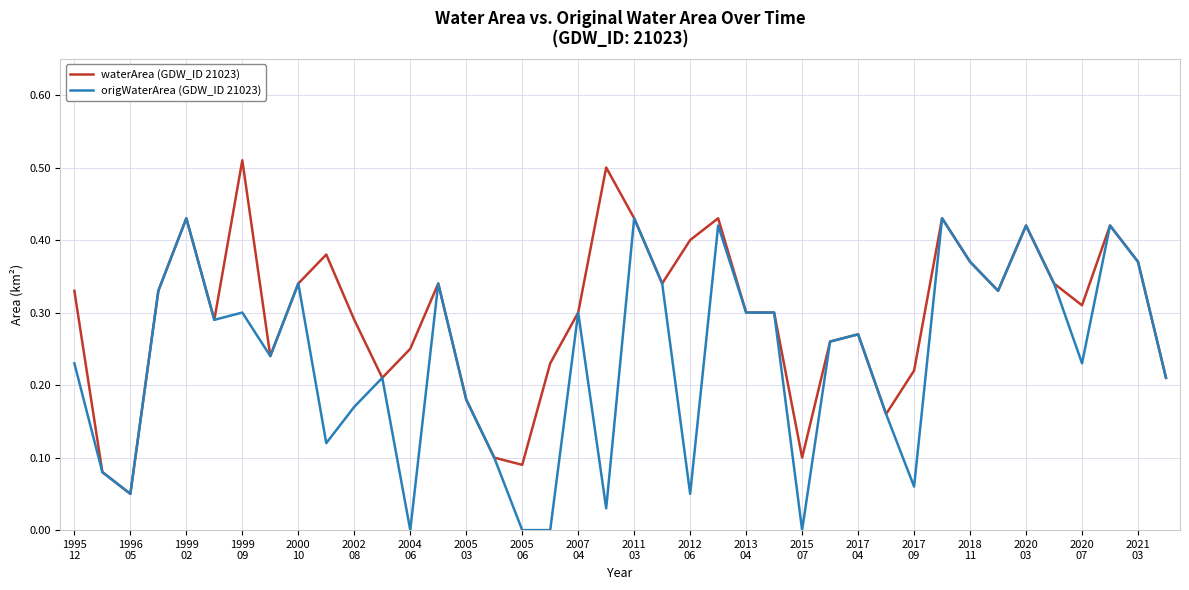

Which series has the largest total across all categories?

waterArea (GDW_ID 21023)